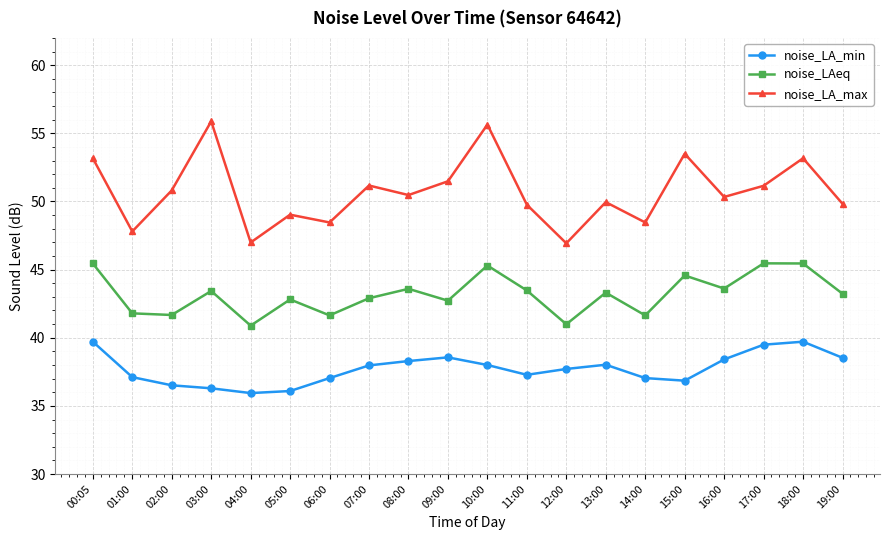

What is the difference between the noise_LAeq values at 19:00 and 17:00?

2.2